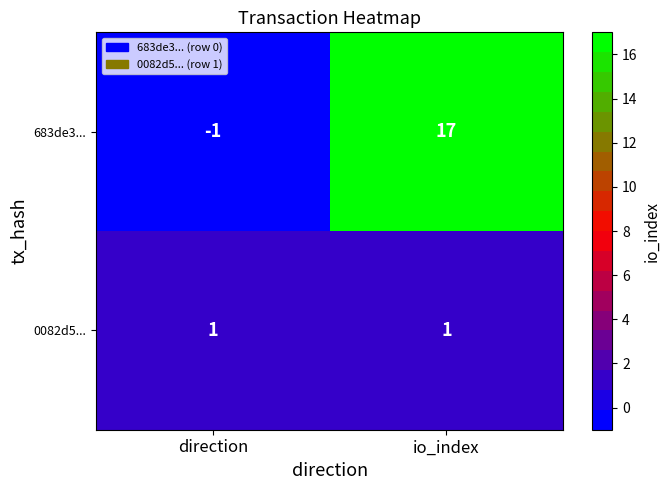

Reading right to left, transcribe all the data shown in this chart.

683de3...: 17	-1
0082d5...: 1	1